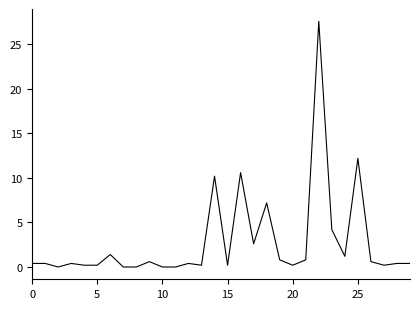

What is the difference between the maximum and minimum values?

27.6